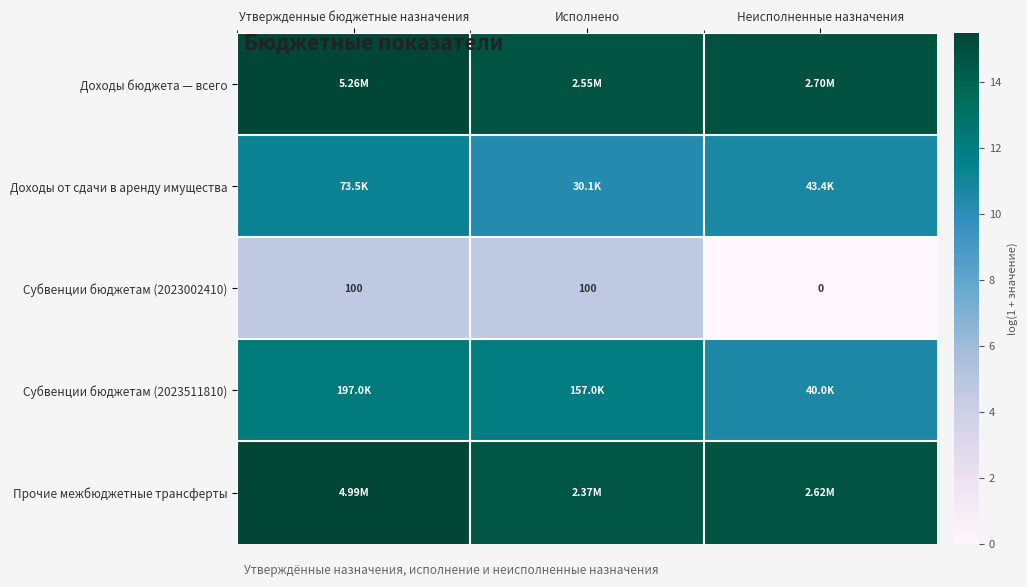

How many positive values does the Субвенции бюджетам (2023002410) series have?

2